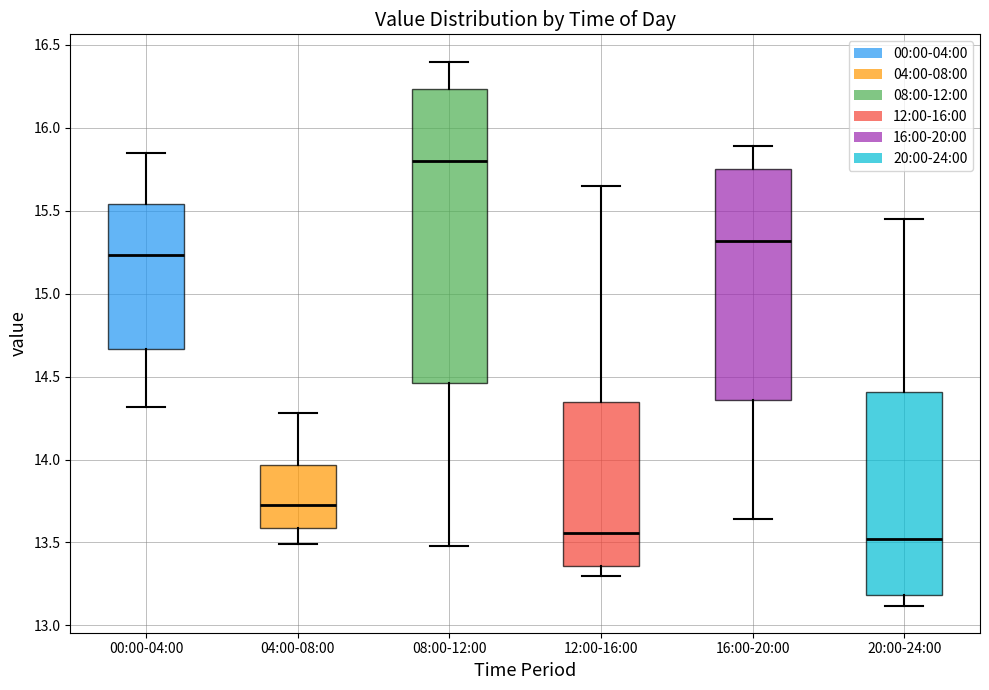

Comparing the boxes themselves (not the whiskers), which one is the tallest?

08:00-12:00